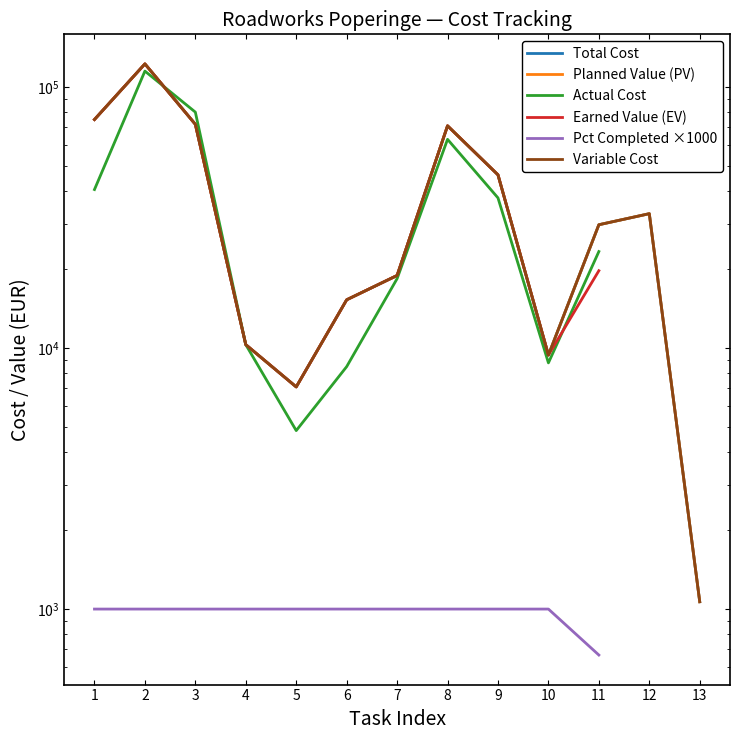

The Total Cost series shows 21958.5 at 12. True or false?

False